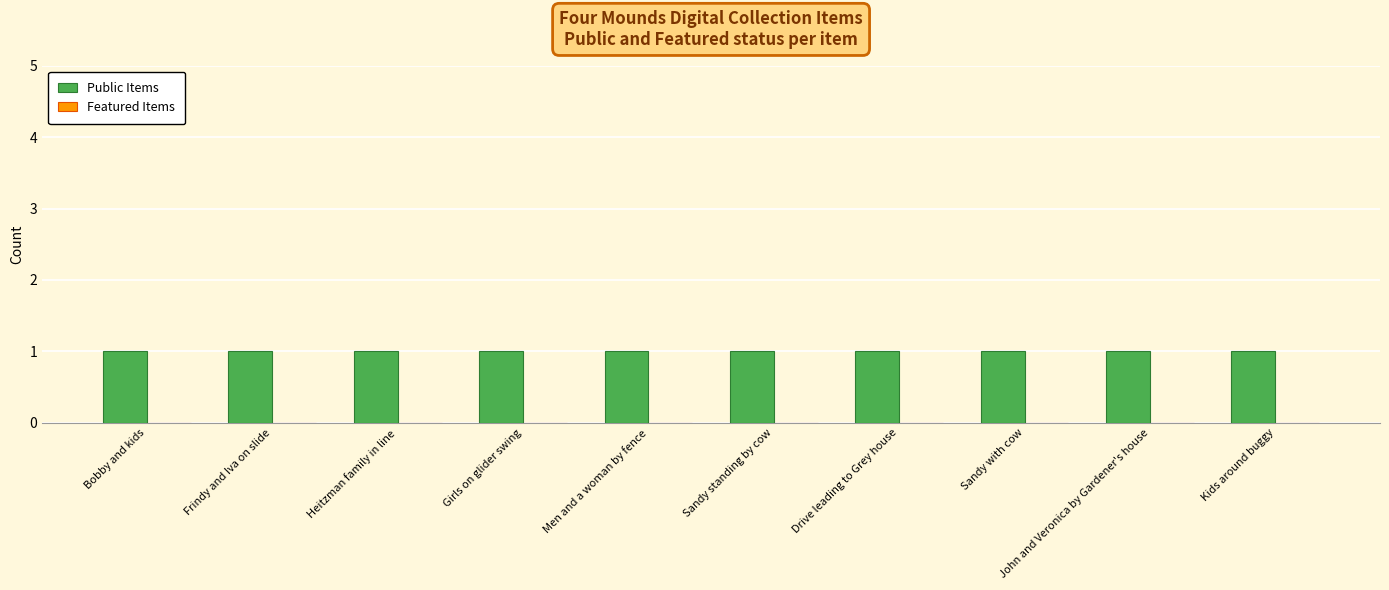

What position from the right is Sandy standing by cow?

5